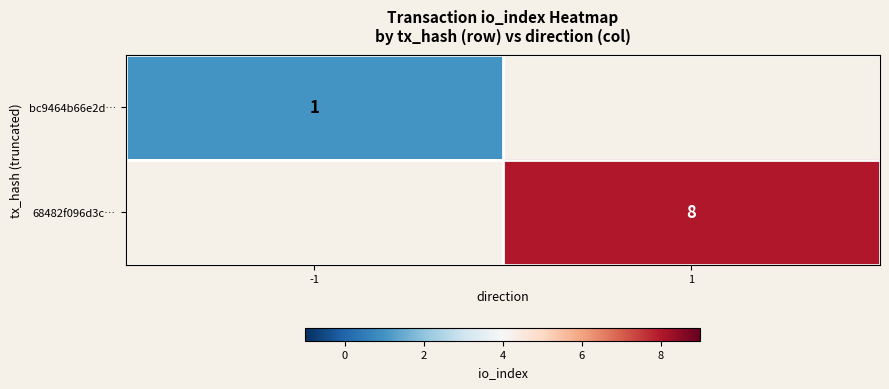

True or false: 68482f096d3c… has a value of 5 at 1.

False